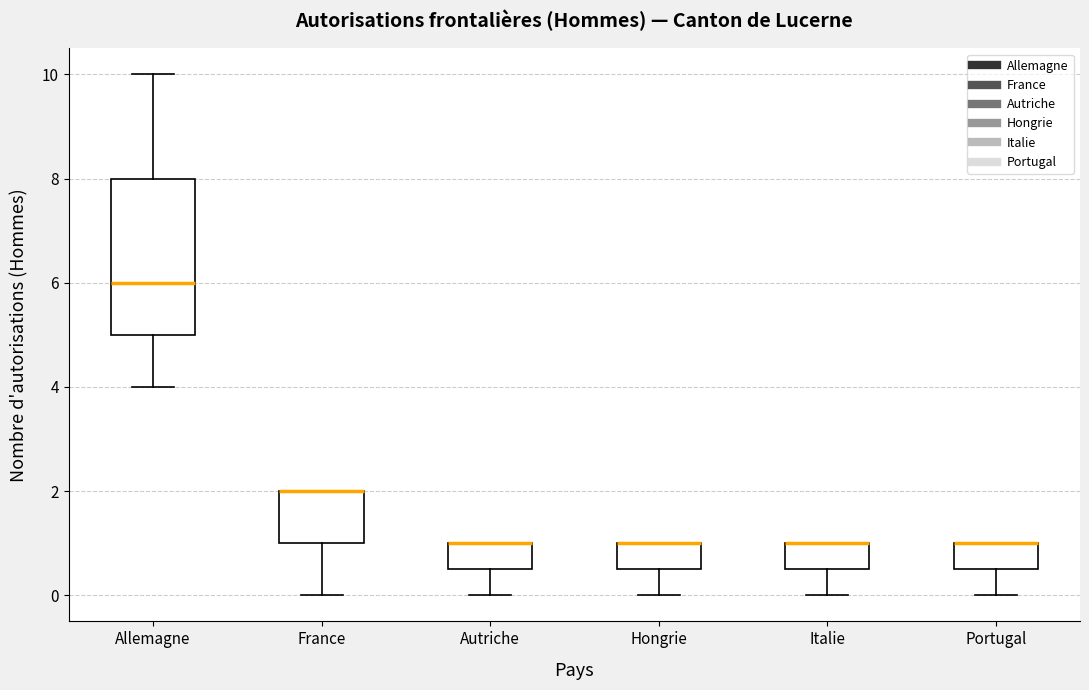

Reading left to right, transcribe this box plot: for each box, give where its median line is, the range the box spans, and where its two whiskers end, as read against the y-axis. The values are not printed on the chart, so give them approximately, as read against the axis.

Allemagne: median 6.0, box 5.0 to 8.0, whiskers 4.0 to 10.0
France: median 2.0 (drawn on the box's upper edge), box 1.0 to 2.0, whiskers 0.0 to 2.0
Autriche: median 1.0 (drawn on the box's upper edge), box 0.6 to 1.0, whiskers 0.0 to 1.0
Hongrie: median 1.0 (drawn on the box's upper edge), box 0.6 to 1.0, whiskers 0.0 to 1.0
Italie: median 1.0 (drawn on the box's upper edge), box 0.6 to 1.0, whiskers 0.0 to 1.0
Portugal: median 1.0 (drawn on the box's upper edge), box 0.6 to 1.0, whiskers 0.0 to 1.0